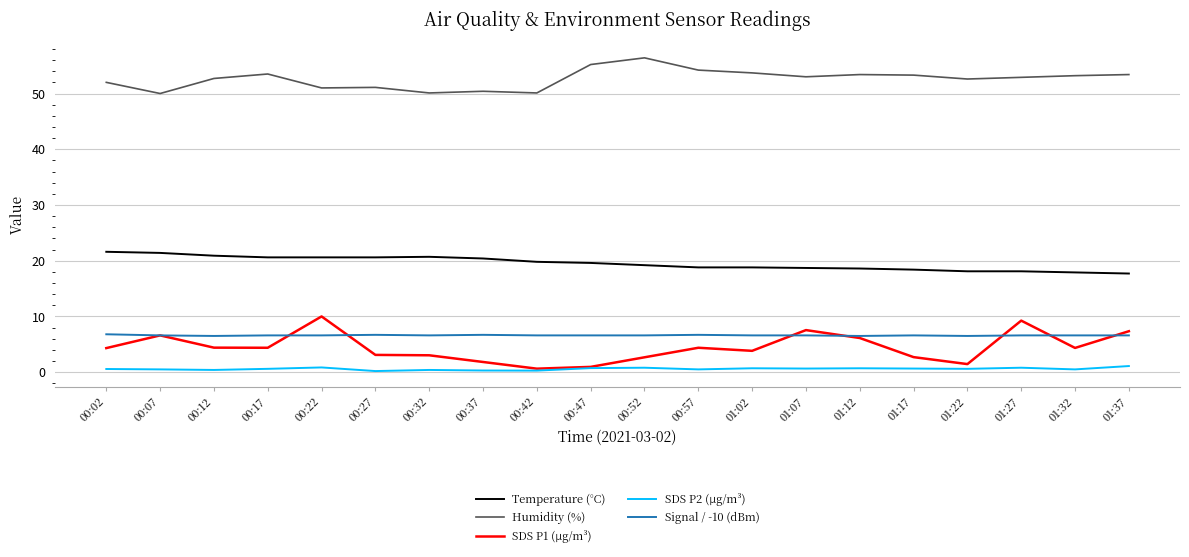

How many lines are shown in the chart?

5